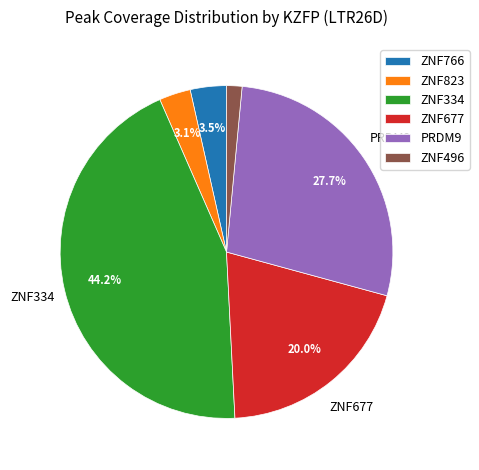

Which category has the biggest portion of the pie?

ZNF334